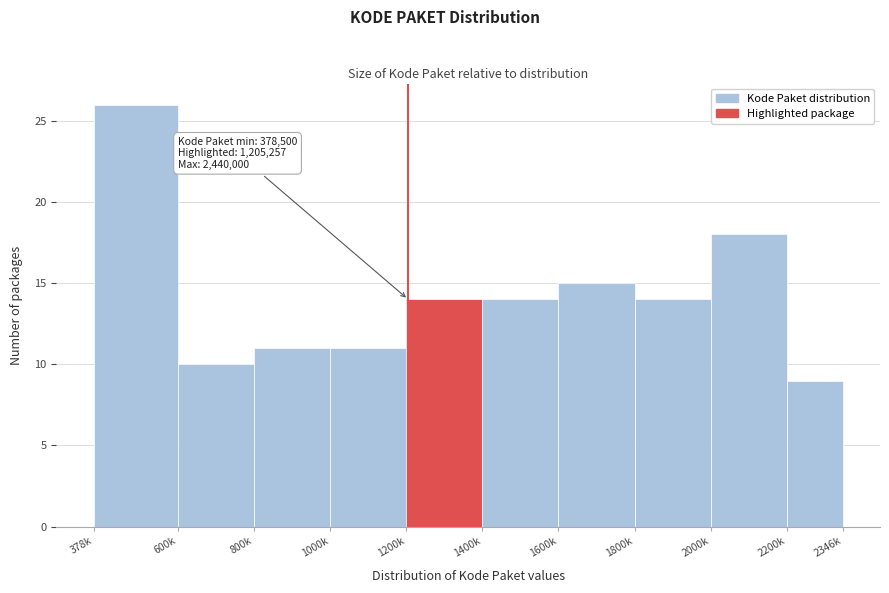

Reading right to left, extract all data points from this chart.

2200k=9	2000k=18	1800k=14	1600k=15	1400k=14	1200k=14	1000k=11	800k=11	600k=10	378k=26